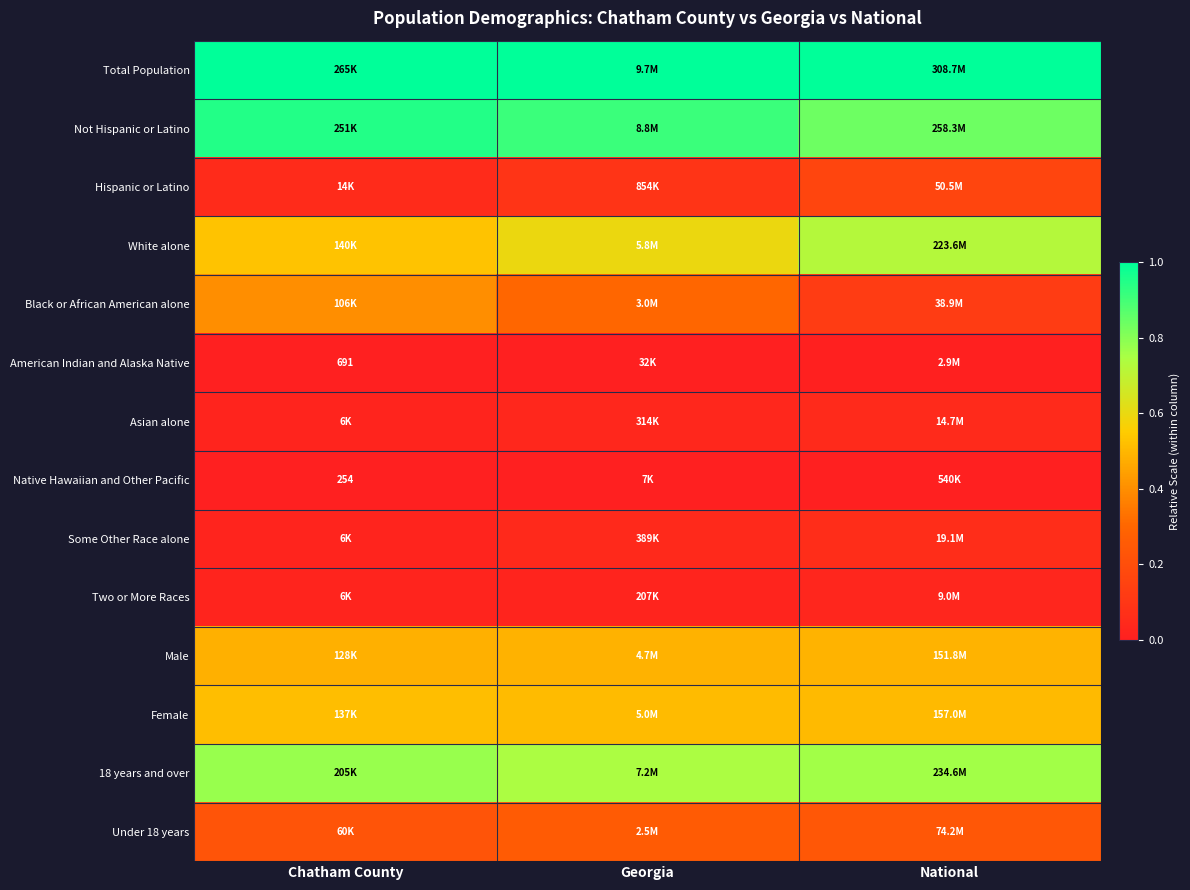

Which series has the largest total across all categories?

Total Population